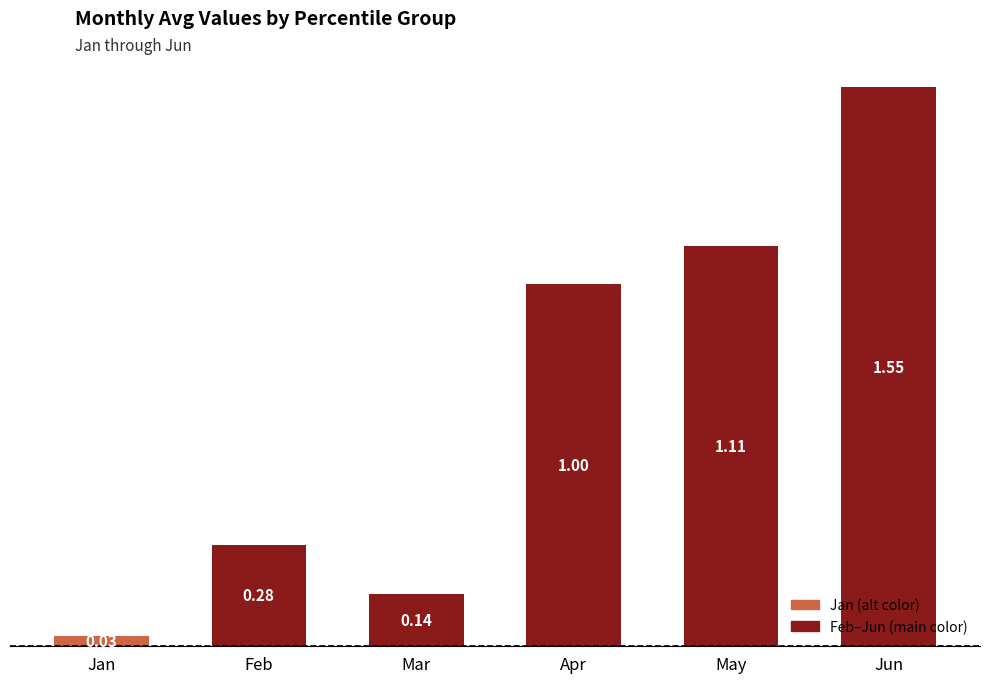

Where is the data nearest to the value 0?

Jan